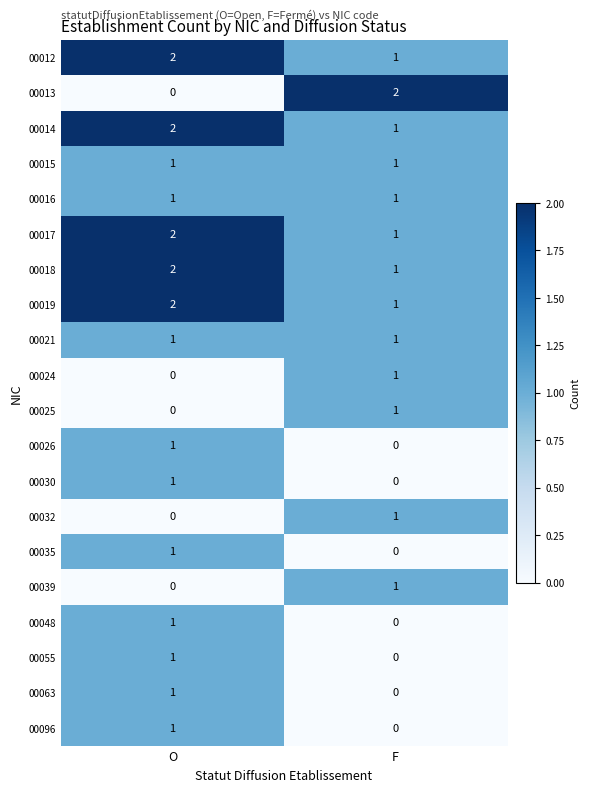

What is the sum of the 00017 values at F and O?

3